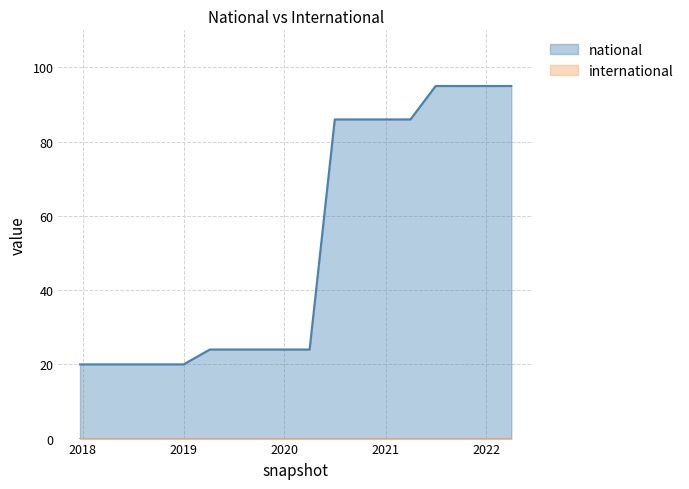

True or false: national has a value of 160 at 2022.

False